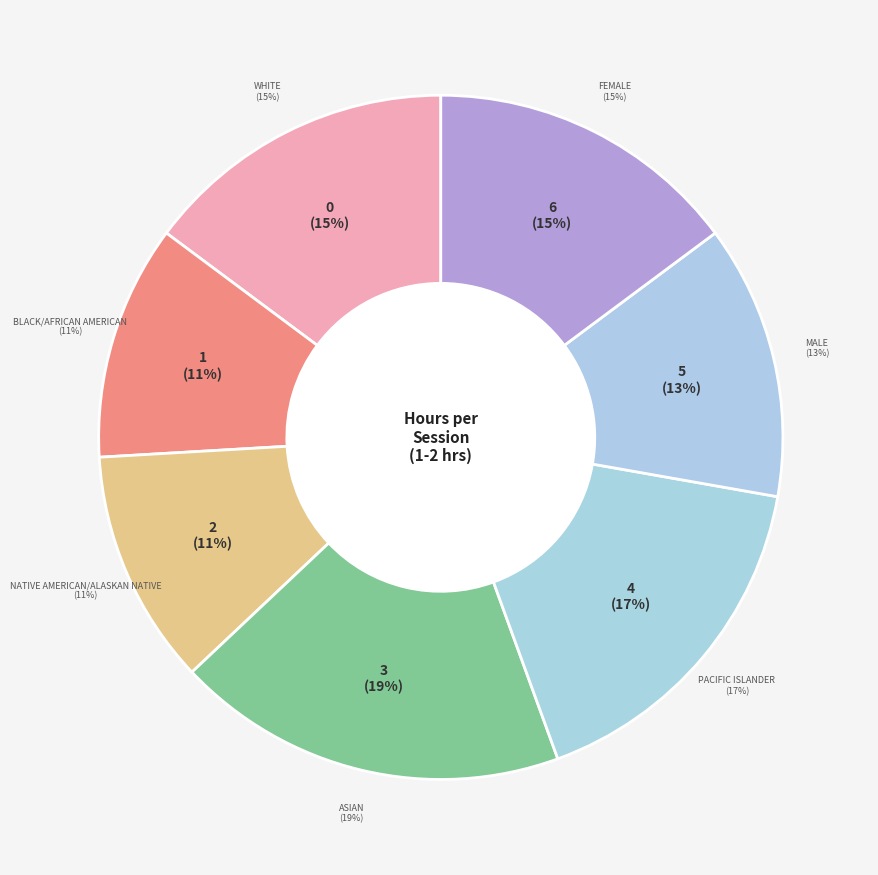

What percentage is the Native American/Alaskan Native slice, to the nearest percent?

11%